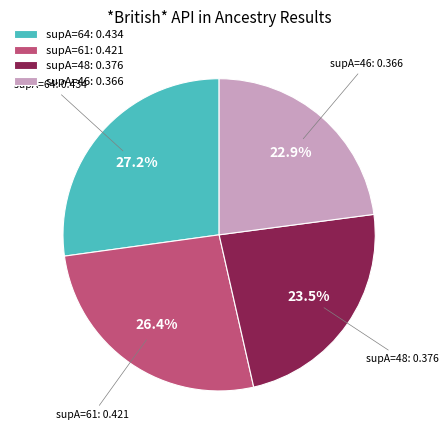

To the nearest percent, what is the average slice percentage?

25%